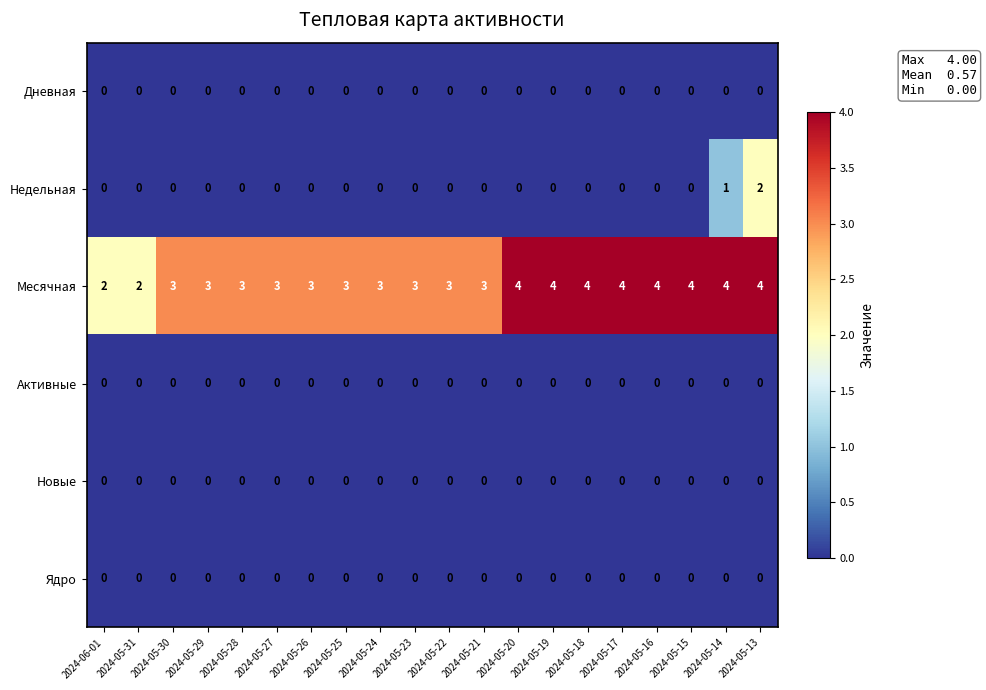

How many distinct data groups are displayed?

6